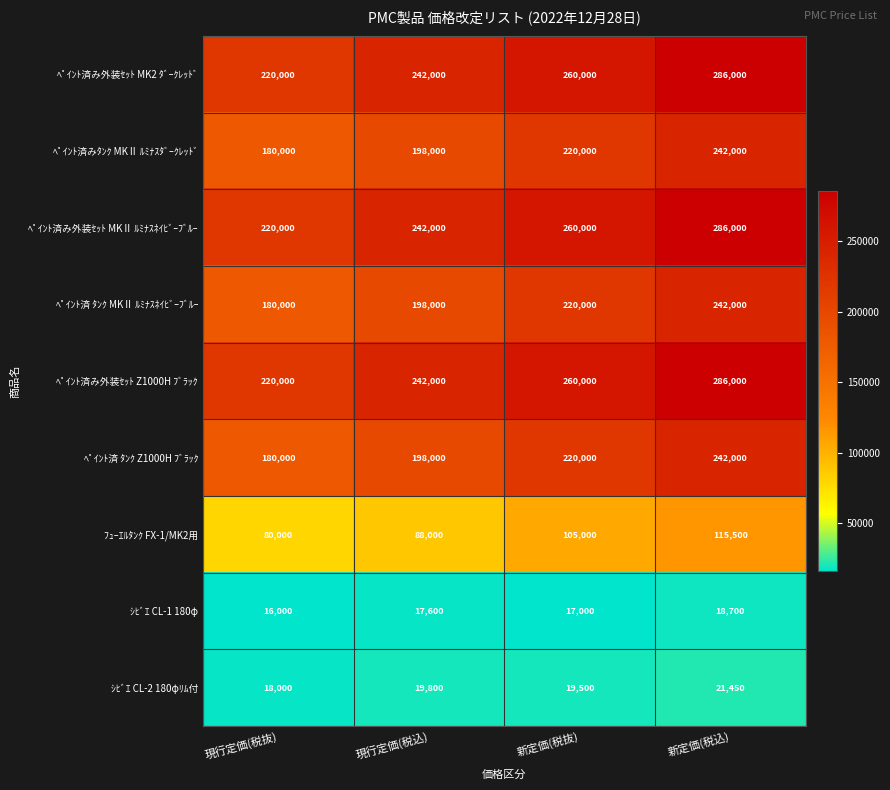

At how many categories does at least one series exceed 46267?

4